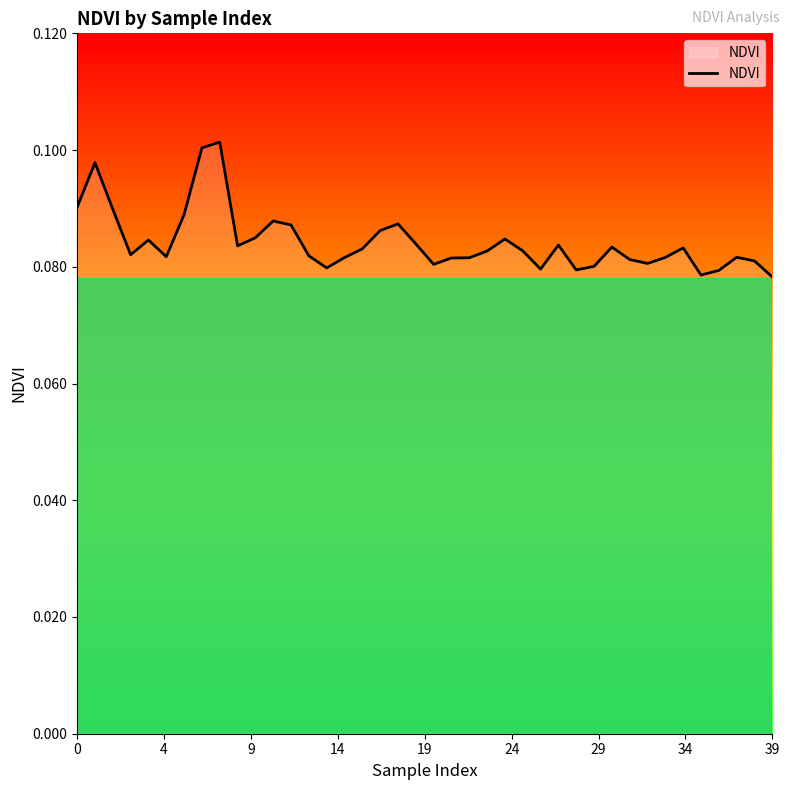

Does the chart display data point markers on the line(s)?

No